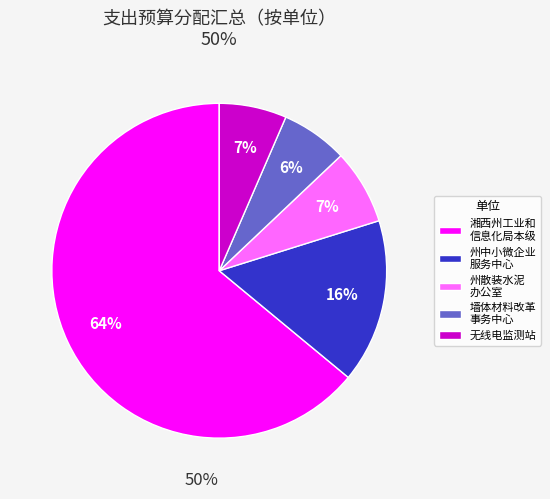

To the nearest percent, what is the average slice percentage?

20%